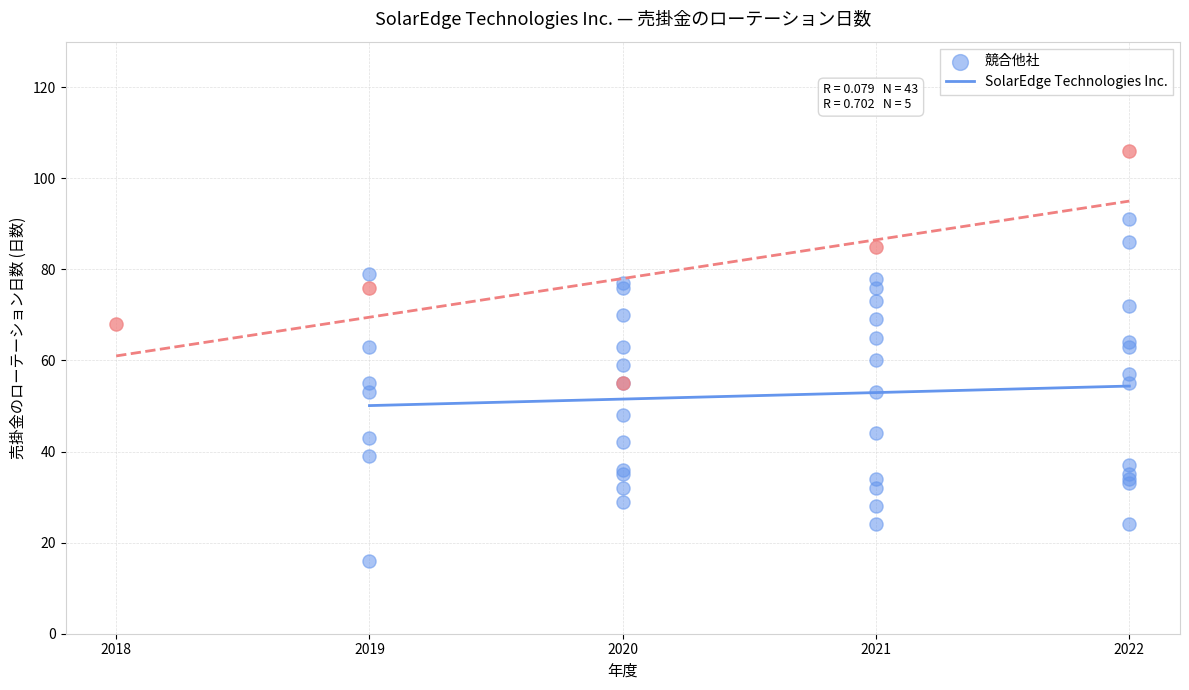

Which series has the widest spread of Y values?

競合他社